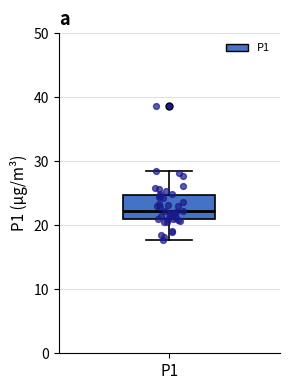

Read this box plot against the y-axis: the position of the median line, the range covered by the box, and the ends of both whiskers. The values are not printed on the chart, so give them approximately, as read against the axis.

median 22, box 21 to 25, whiskers 18 to 28